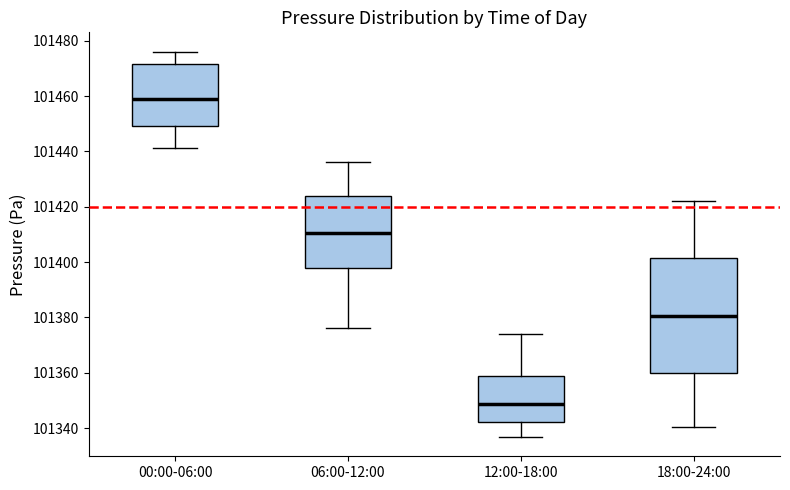

Which box is the tallest, from its lower edge to its upper edge?

18:00-24:00